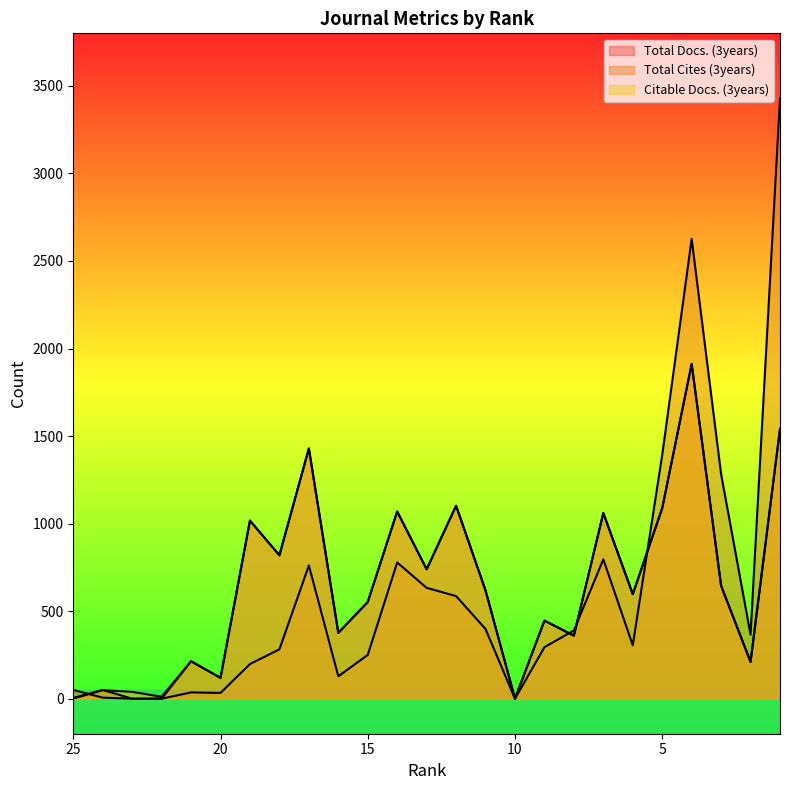

What is the difference between the maximum and second lowest values in the Citable Docs. (3years) series?

1911